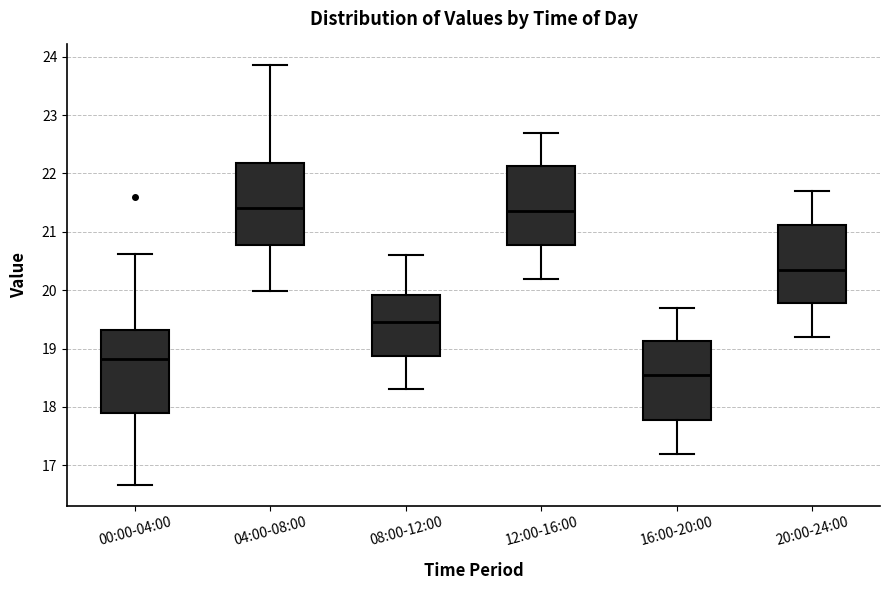

Reading left to right, transcribe this box plot: for each box, give where its median line is, the range the box spans, and where its two whiskers end, as read against the y-axis. The values are not printed on the chart, so give them approximately, as read against the axis.

00:00-04:00: median 18.8, box 17.9 to 19.3, whiskers 16.7 to 20.6
04:00-08:00: median 21.4, box 20.8 to 22.2, whiskers 20.0 to 23.9
08:00-12:00: median 19.5, box 18.9 to 19.9, whiskers 18.3 to 20.6
12:00-16:00: median 21.4, box 20.8 to 22.1, whiskers 20.2 to 22.7
16:00-20:00: median 18.6, box 17.8 to 19.1, whiskers 17.2 to 19.7
20:00-24:00: median 20.4, box 19.8 to 21.1, whiskers 19.2 to 21.7